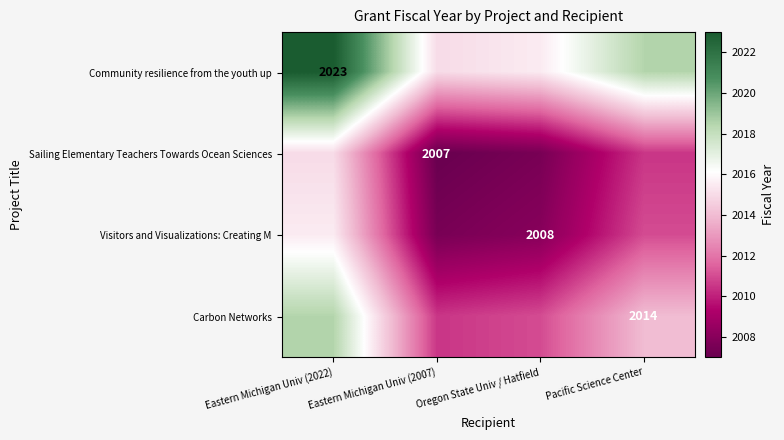

The value of Carbon Networks at Pacific Science Center is 2014.0. True or false?

True